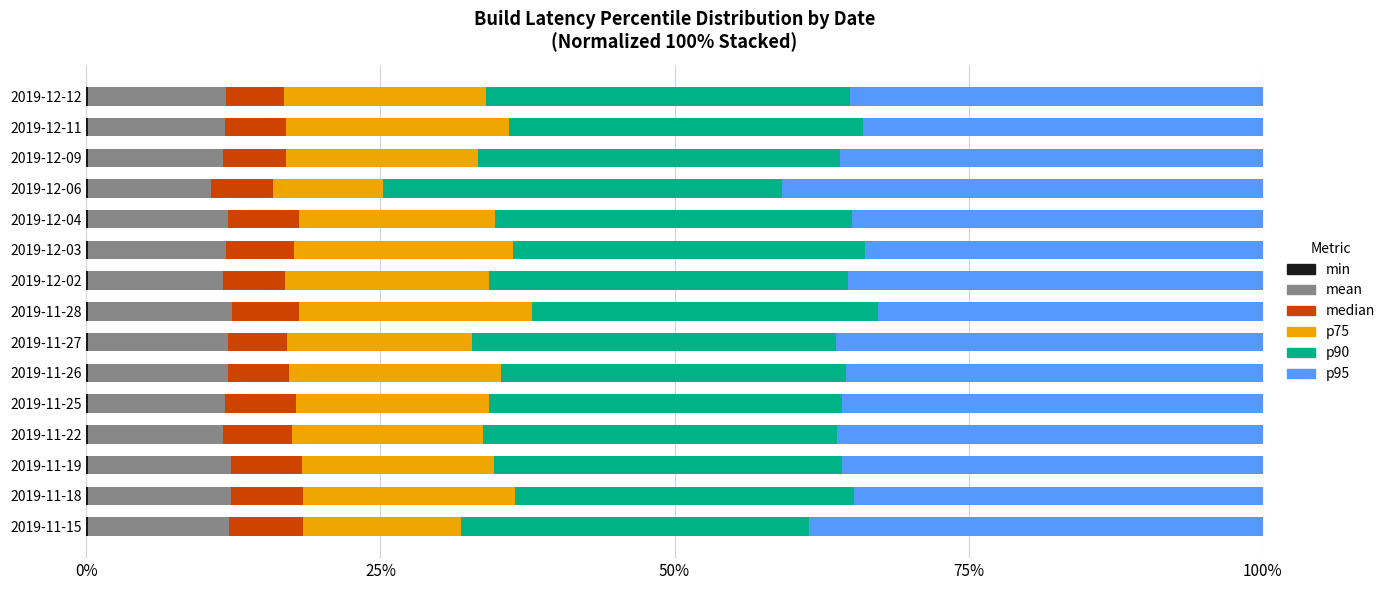

How many categories are shown in the chart?

15